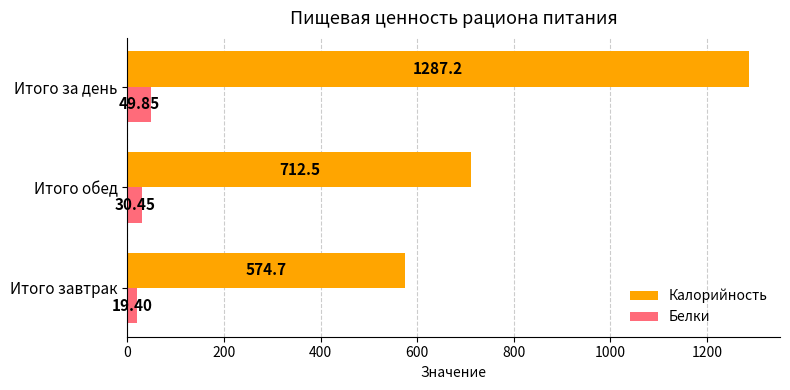

What is the total value across all series at Итого завтрак?

594.1